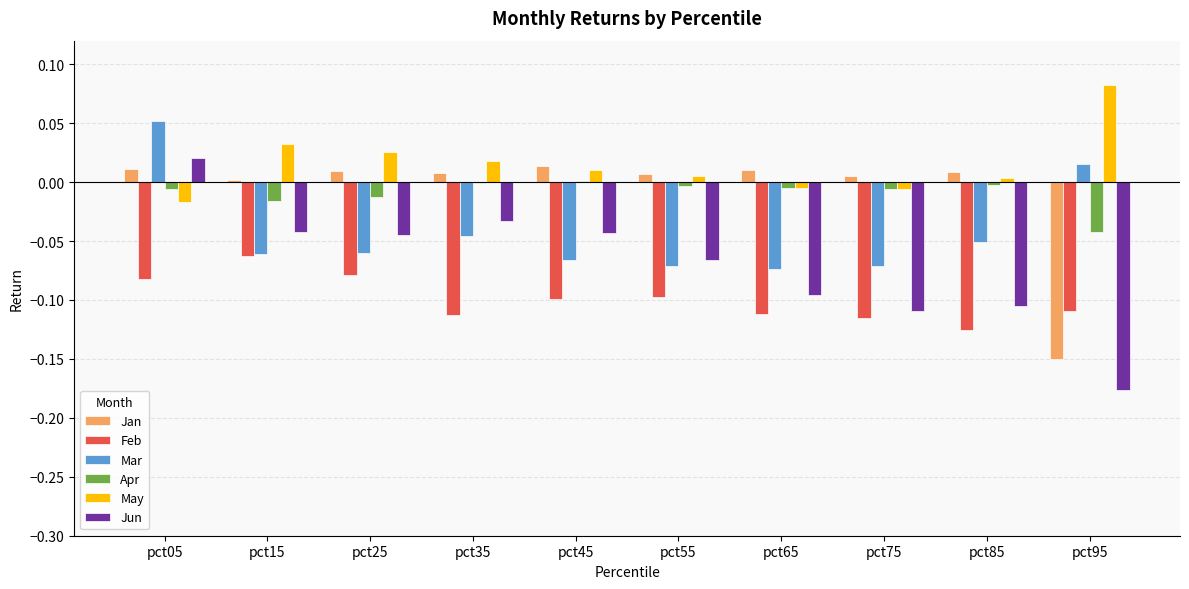

Which series has the largest total across all categories?

May